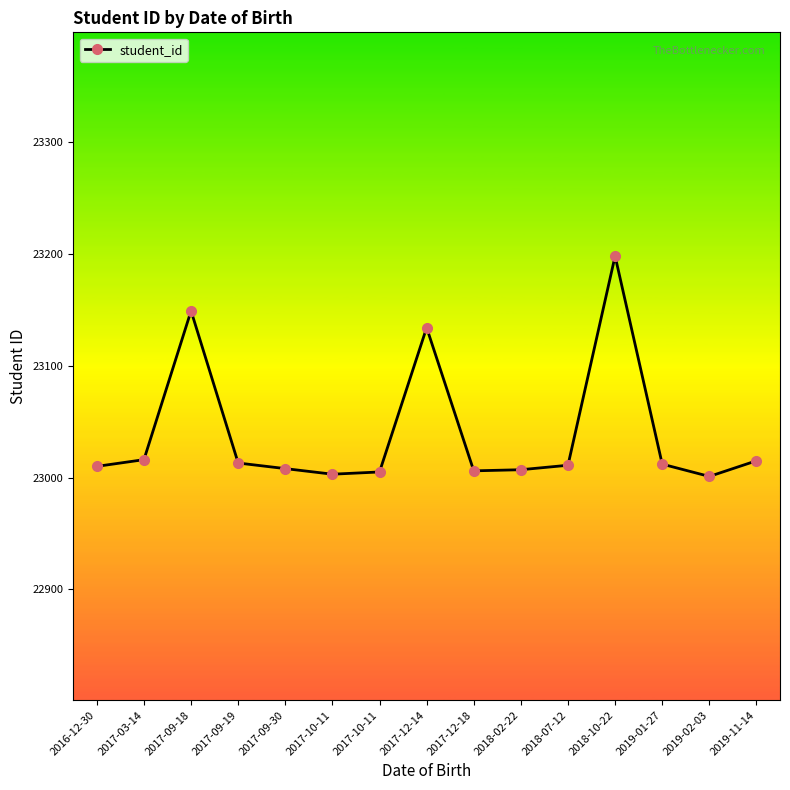

What is the sum of the values at 2017-09-19 and 2019-11-14?

46028